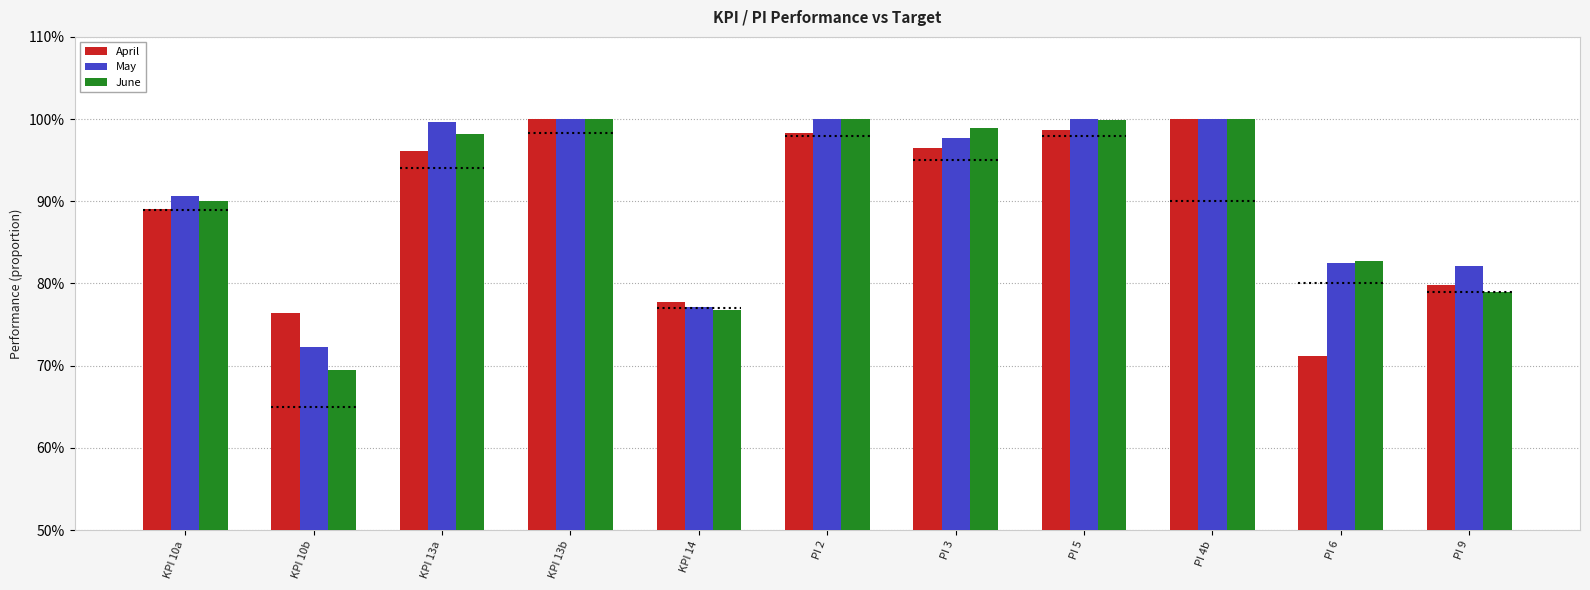

Which series has the widest spread of values?

June